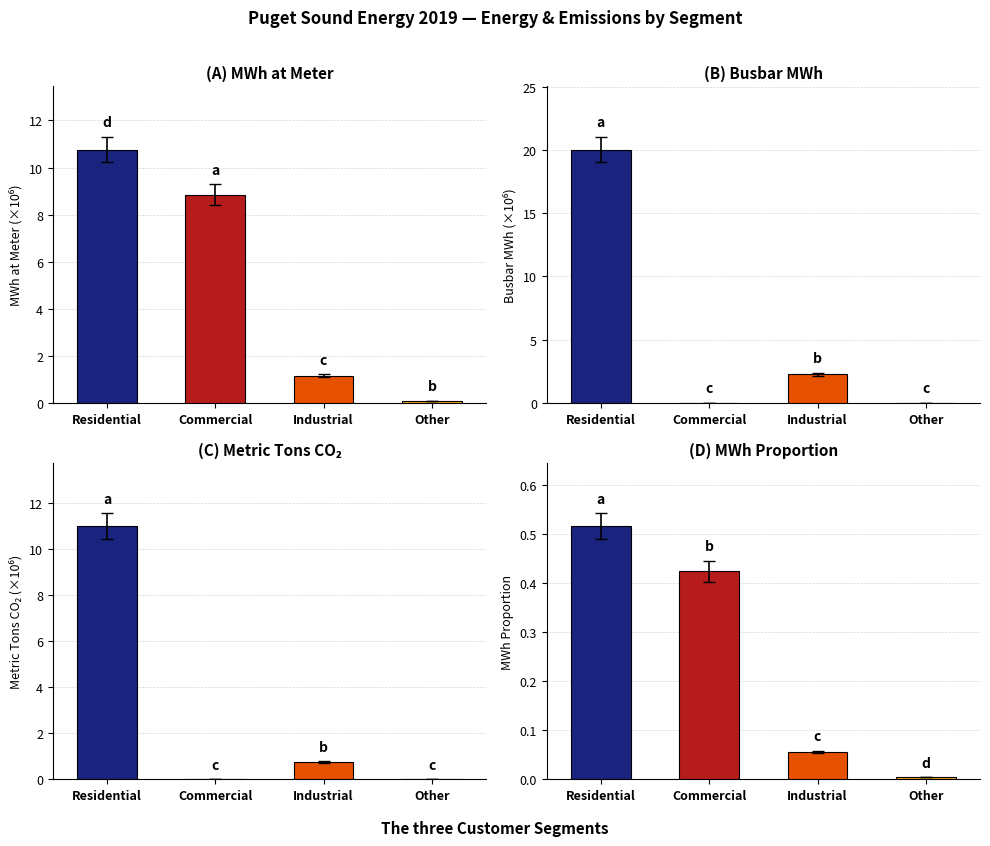

What is the difference between the (B) Busbar MWh values at Industrial and Other?

2.3